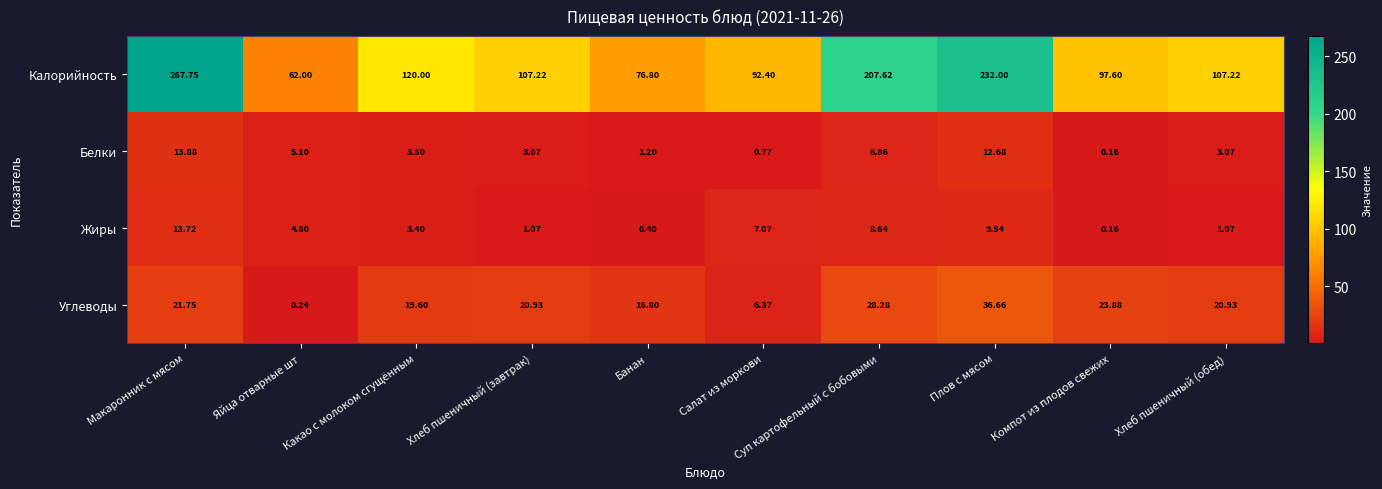

Which series has the widest spread of values?

Калорийность